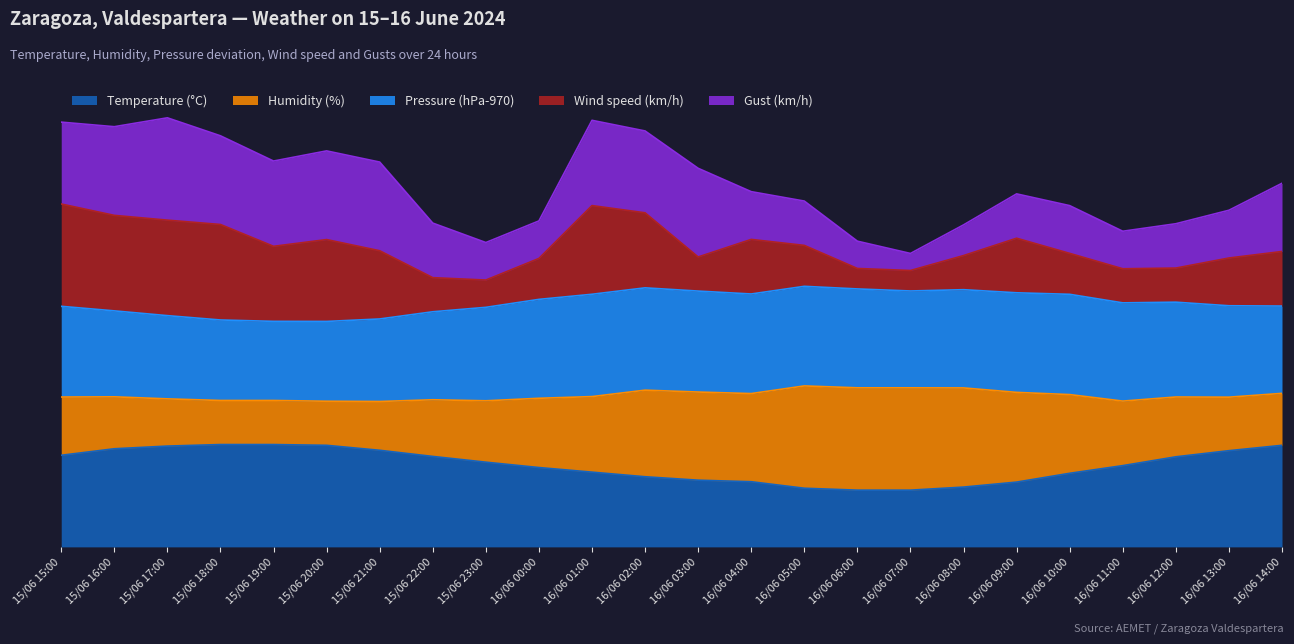

What is the minimum value for Temperature (°C)?

14.8